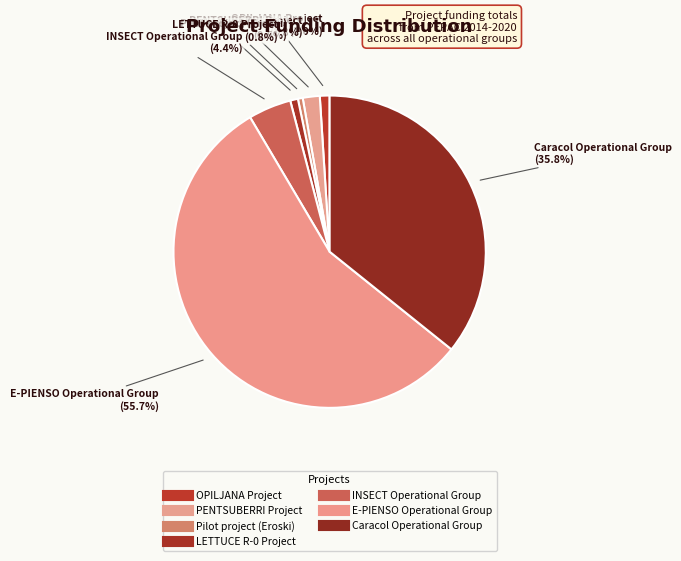

How many slices are in this pie chart?

7